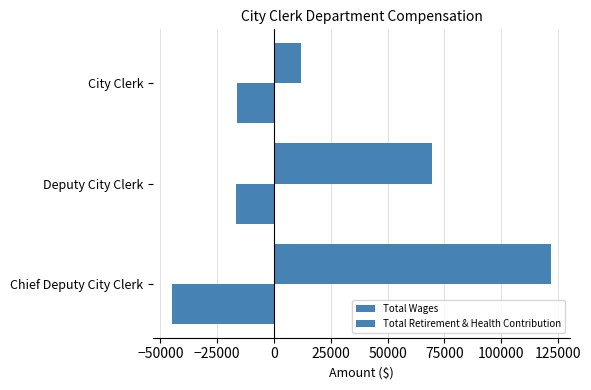

How many categories are shown in the chart?

3